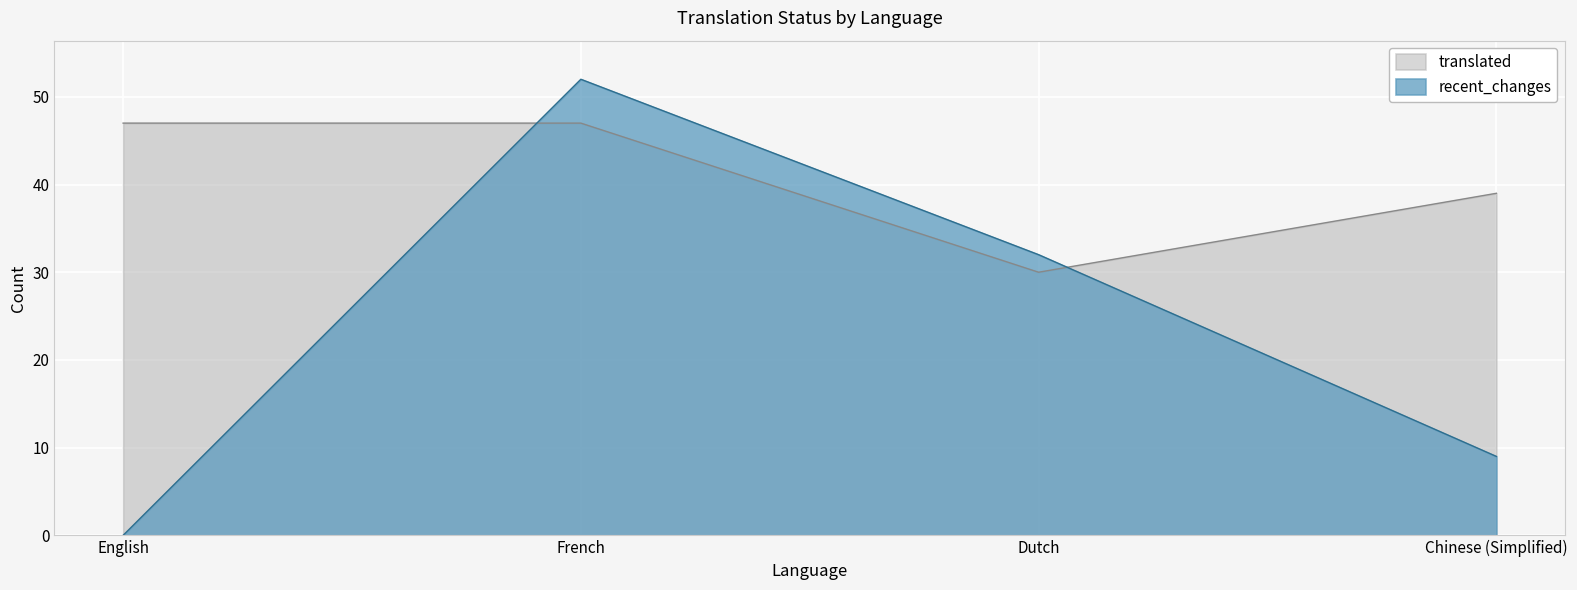

At French, list the series in order from smallest to largest.

translated, recent_changes